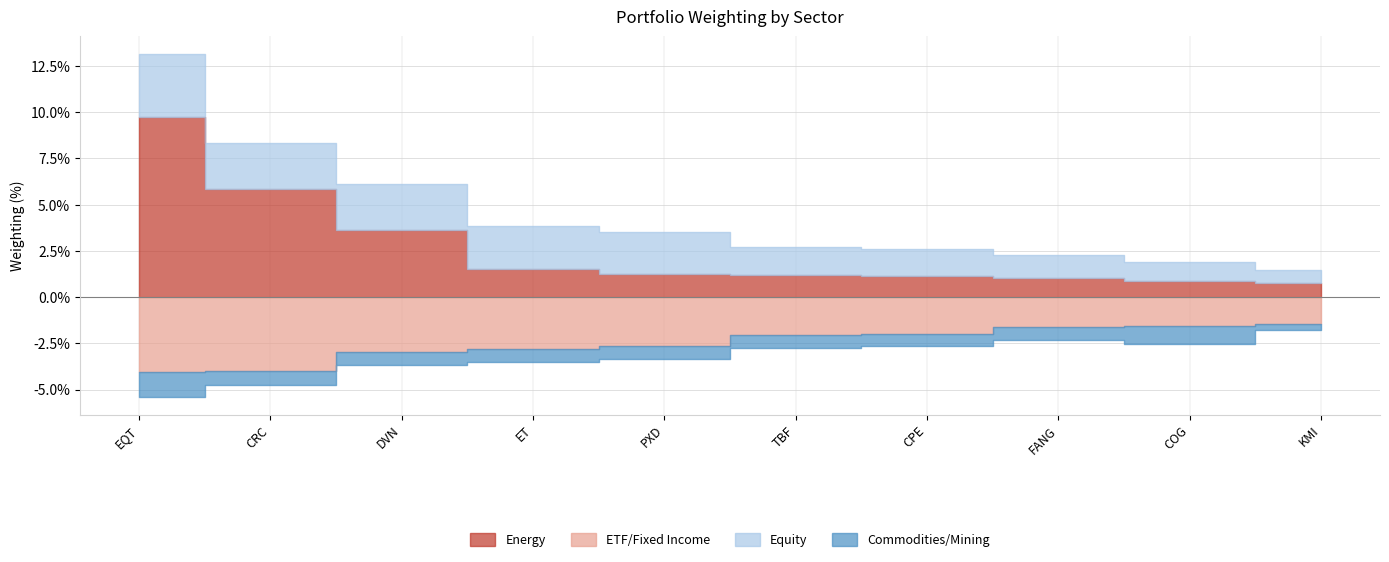

Where do Energy and Commodities/Mining first cross each other?

FANG and COG